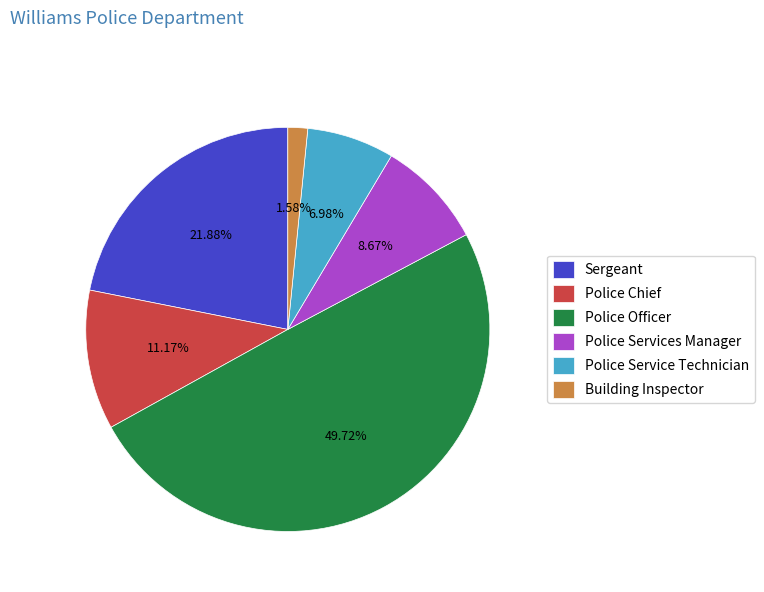

How many slices are in this pie chart?

6